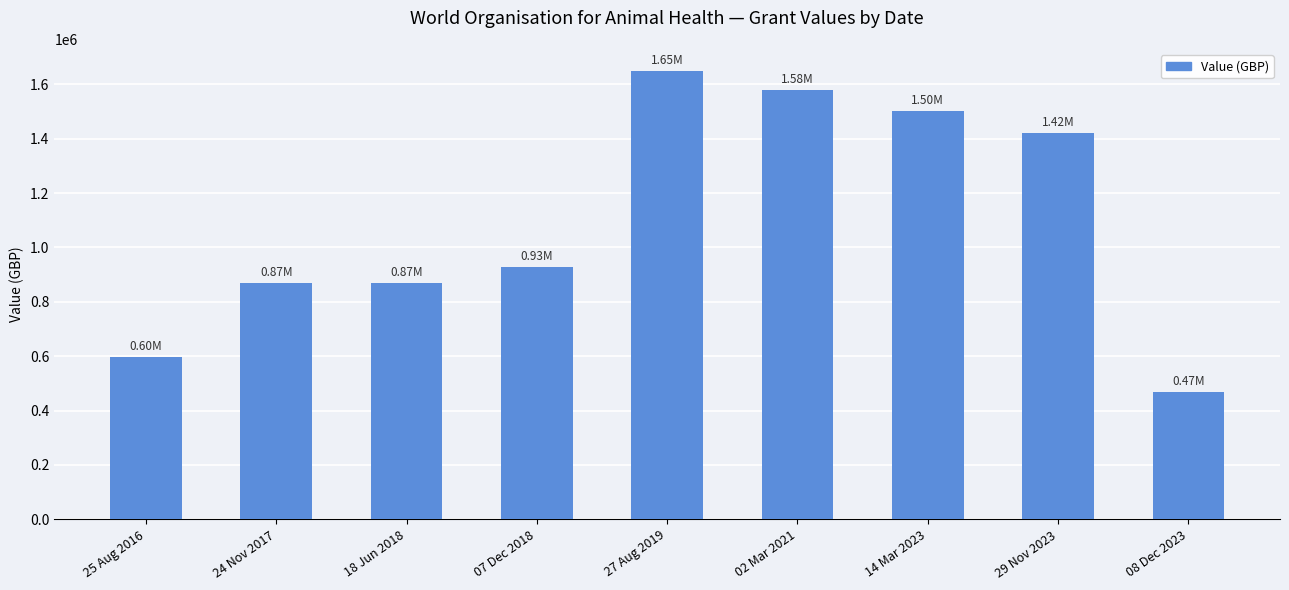

What is the sum of the values at 14 Mar 2023 and 07 Dec 2018?

2432975